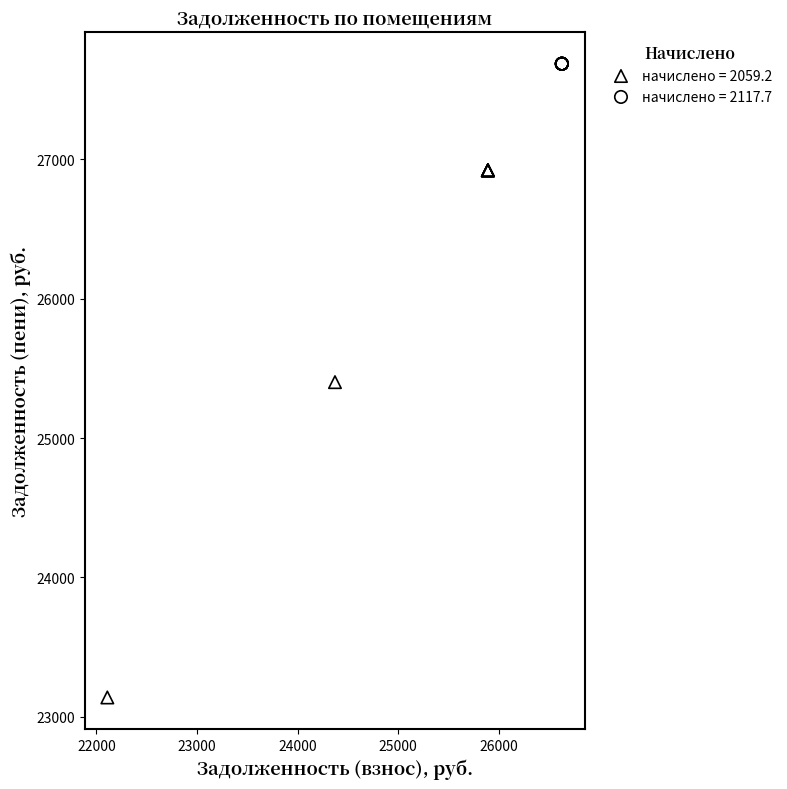

Which series contains the lowest Y value?

начислено = 2059.2